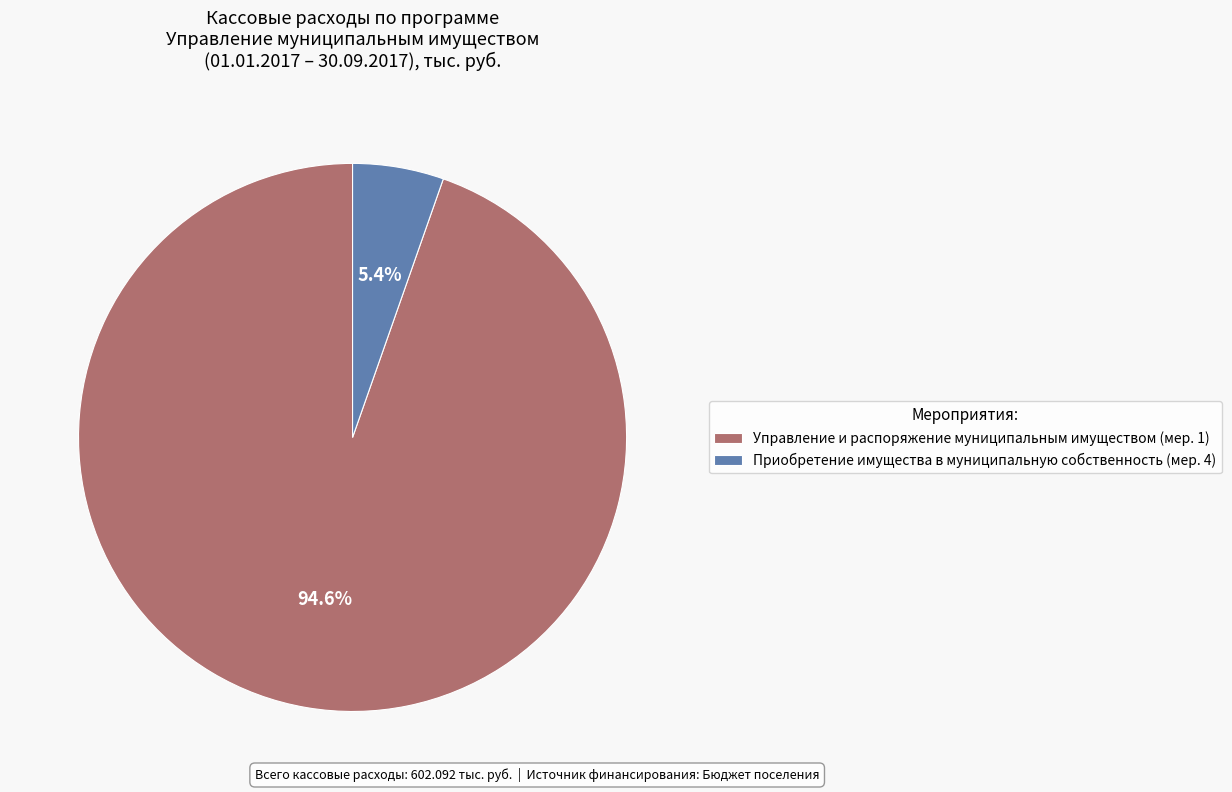

Which slice represents more than half of the pie?

Управление и распоряжение муниципальным имуществом (мер. 1)